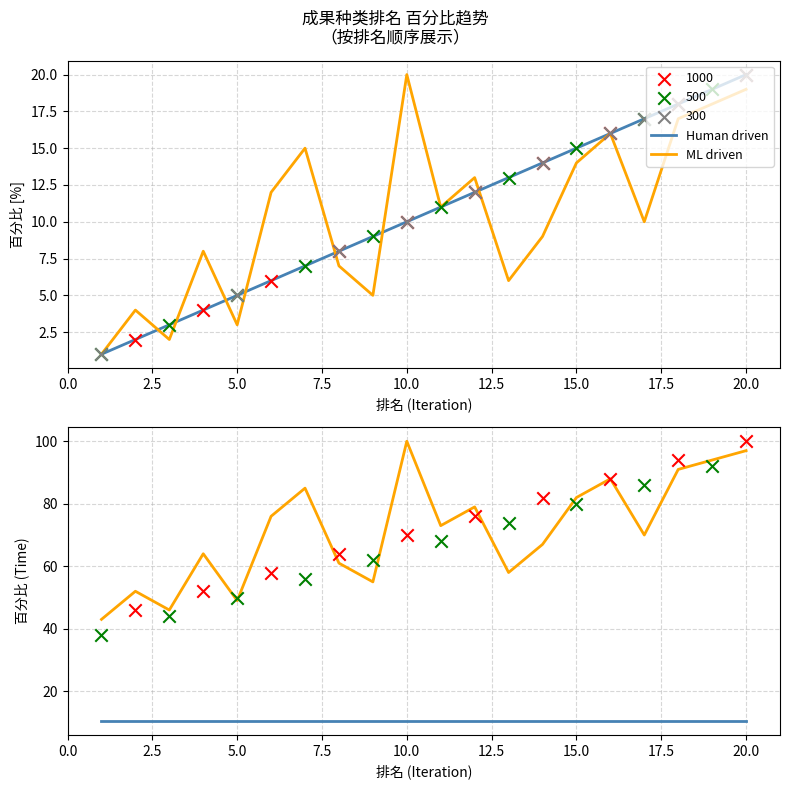

Which series contains the lowest Y value?

Human driven